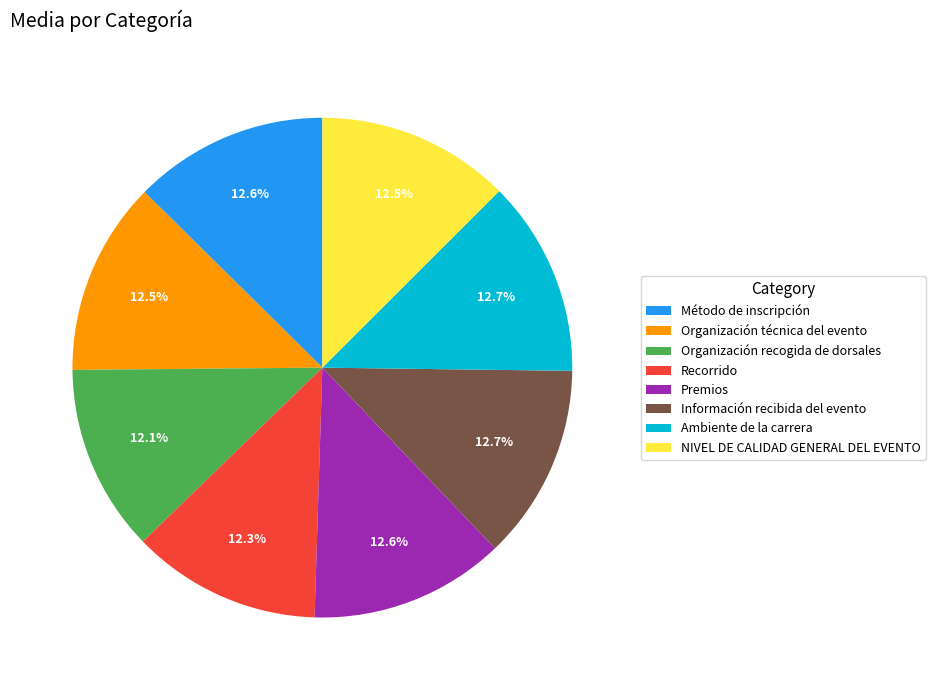

Is it true that Recorrido is 12% of the pie?

True